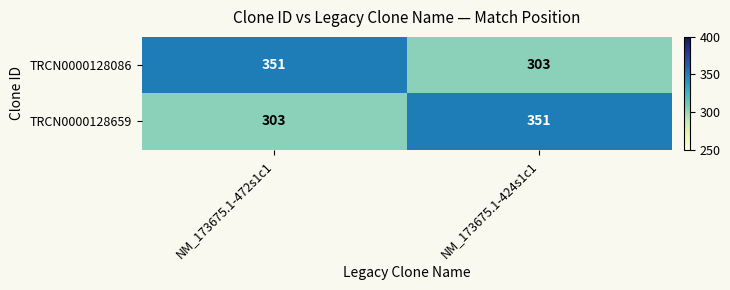

What is the difference between the TRCN0000128659 values at NM_173675.1-424s1c1 and NM_173675.1-472s1c1?

48